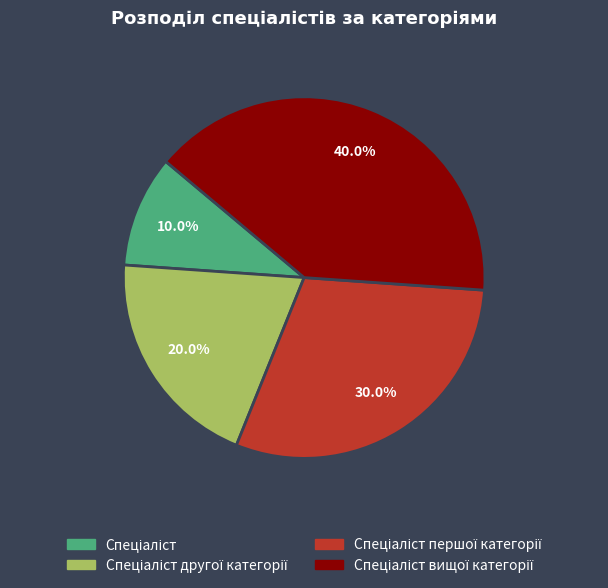

Is there any slice that represents more than half of the pie?

No